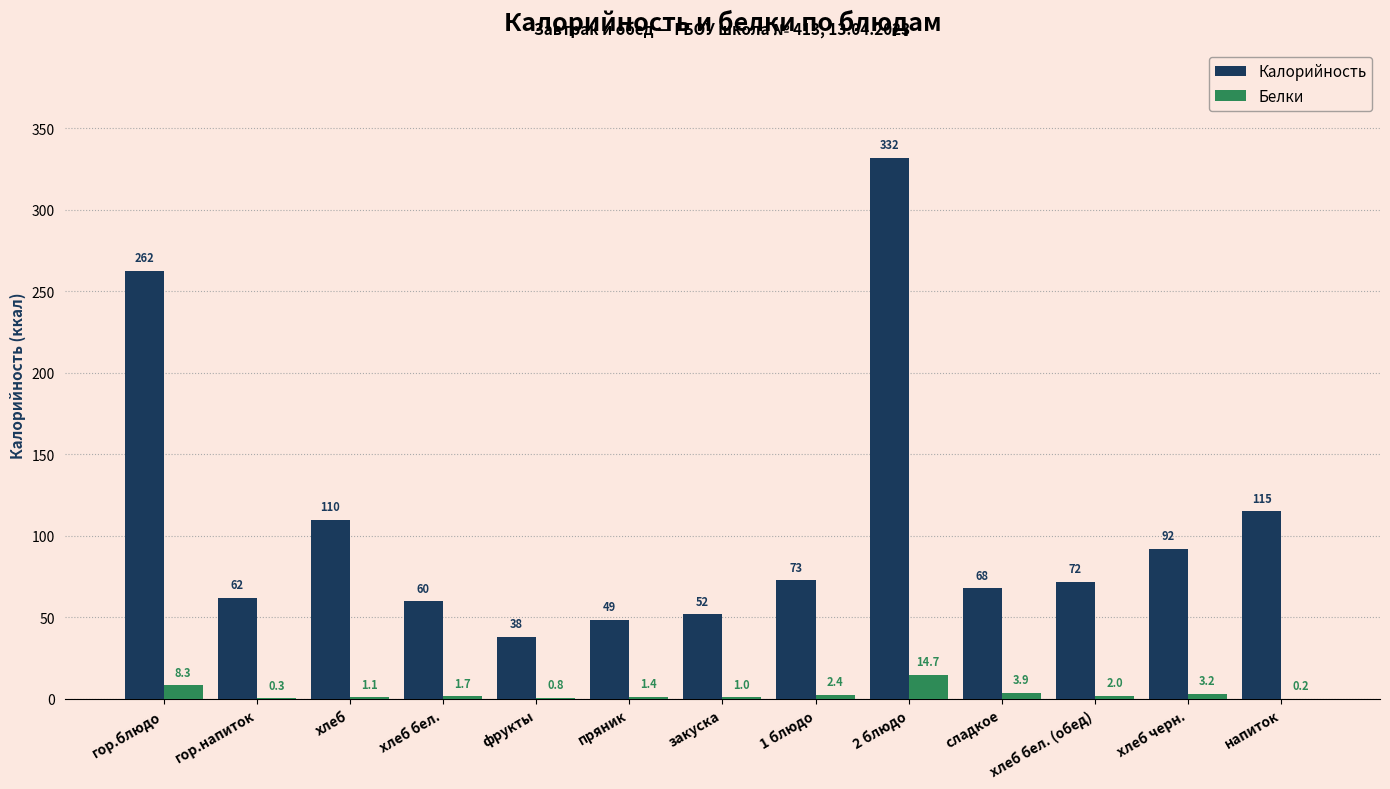

At which category is the sum across all series the highest?

2 блюдо